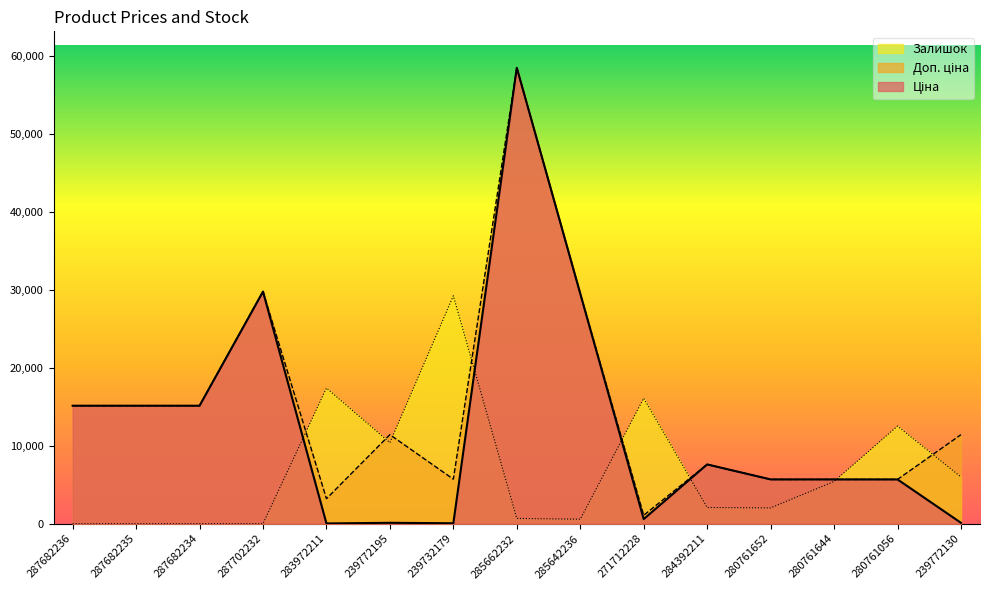

After their last crossing, which series has the higher values: Залишок or Доп. ціна?

Доп. ціна